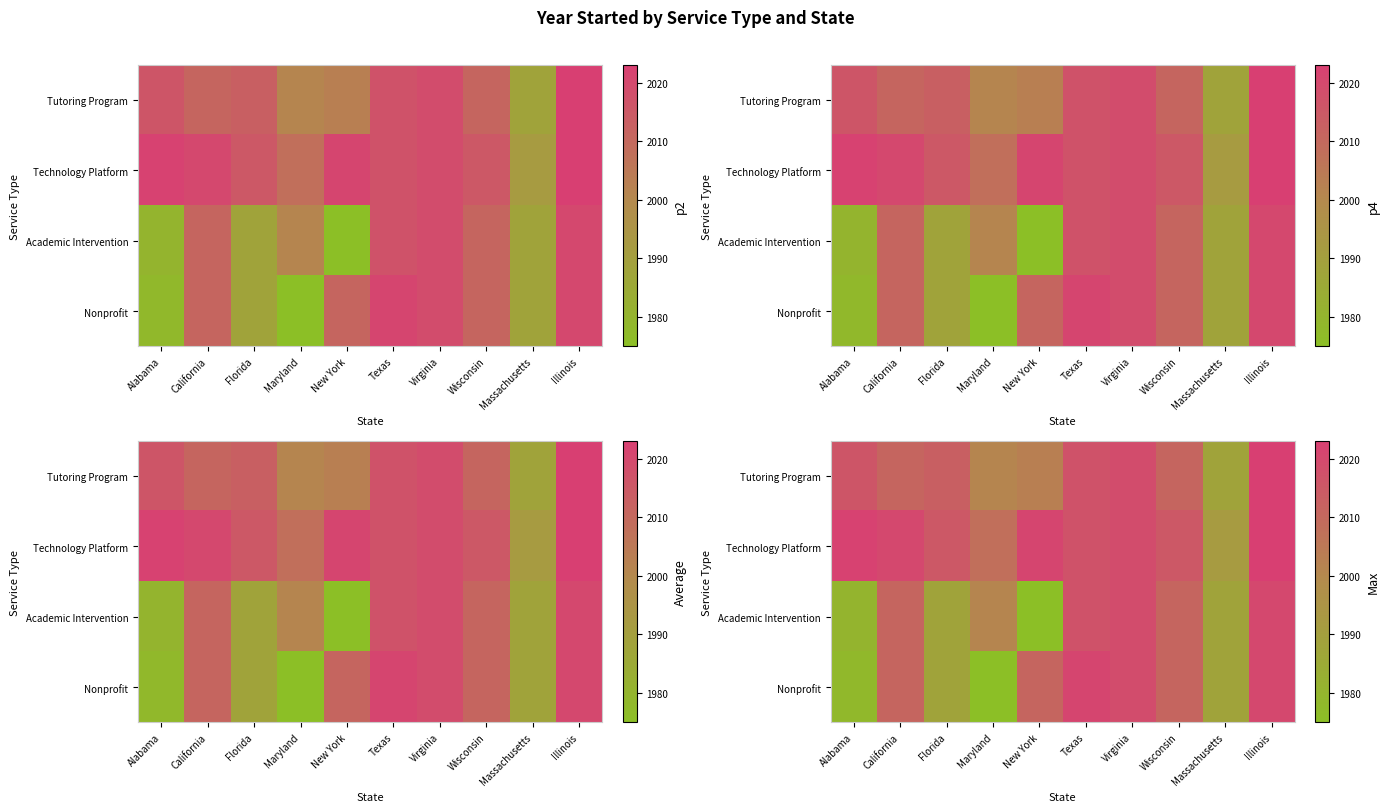

At Maryland, list the series in order from largest to smallest.

Technology Platform, Tutoring Program, Academic Intervention, Nonprofit